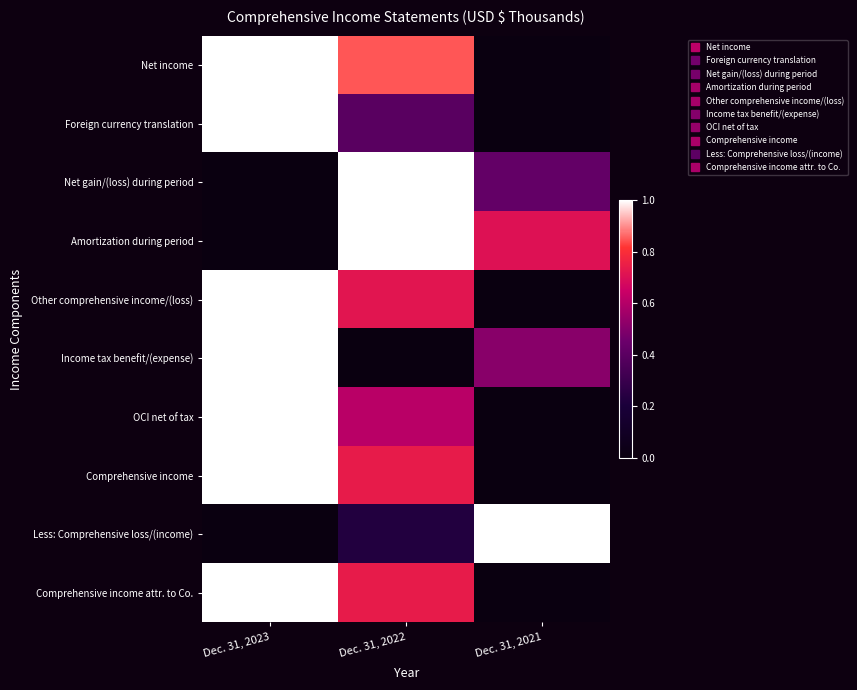

What is the difference between the highest and lowest values at Dec. 31, 2022?

1.0